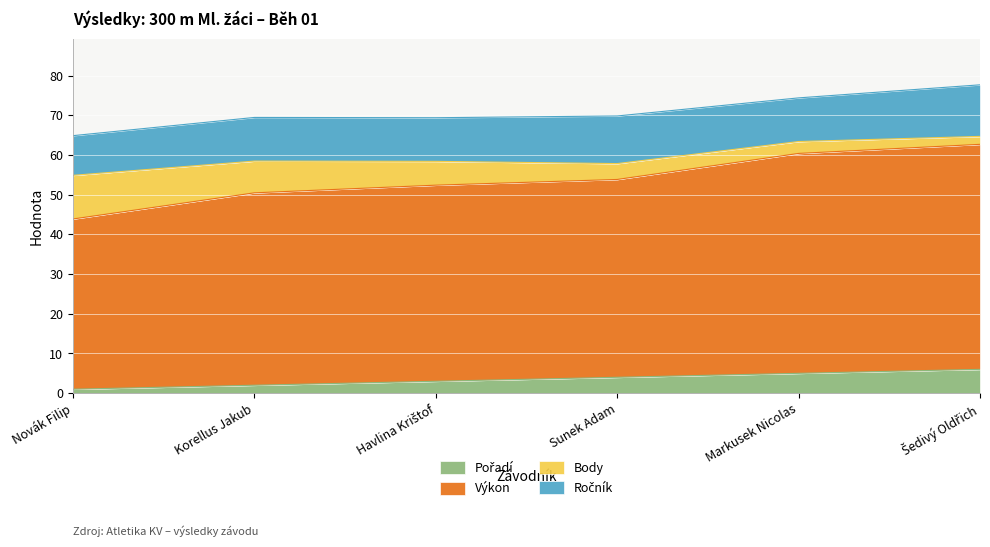

What is the label of the 6th point from the left?

Šedivý Oldřich